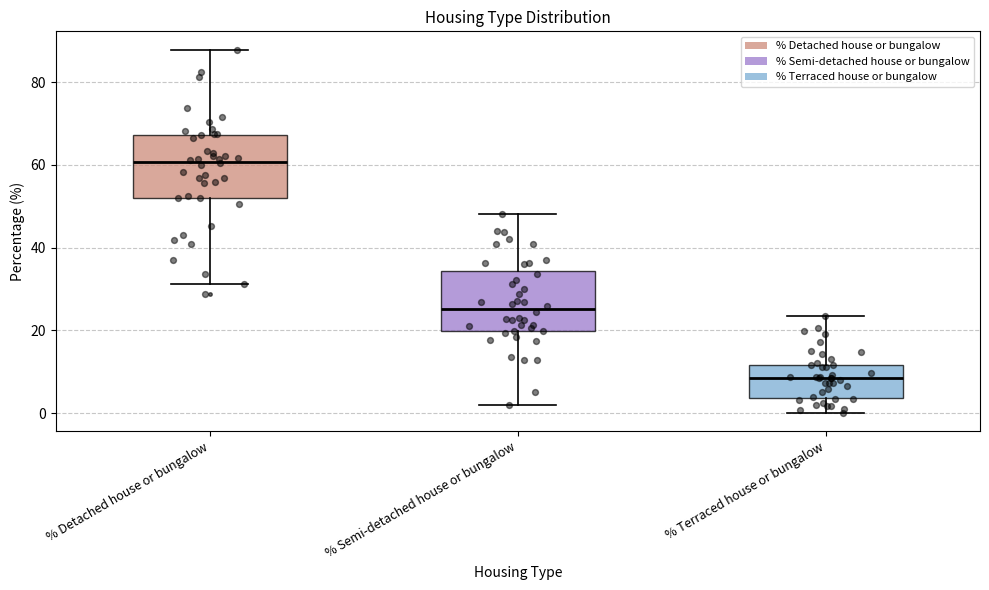

Reading left to right, transcribe this box plot: for each box, give where its median line is, the range the box spans, and where its two whiskers end, as read against the y-axis. The values are not printed on the chart, so give them approximately, as read against the axis.

% Detached house or bungalow: median 60, box 52 to 68, whiskers 32 to 88
% Semi-detached house or bungalow: median 26, box 20 to 34, whiskers 2 to 48
% Terraced house or bungalow: median 8, box 4 to 12, whiskers 0 to 24